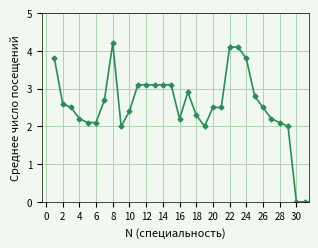

True or false: there are more than 0 points higher than both neighbors.

True